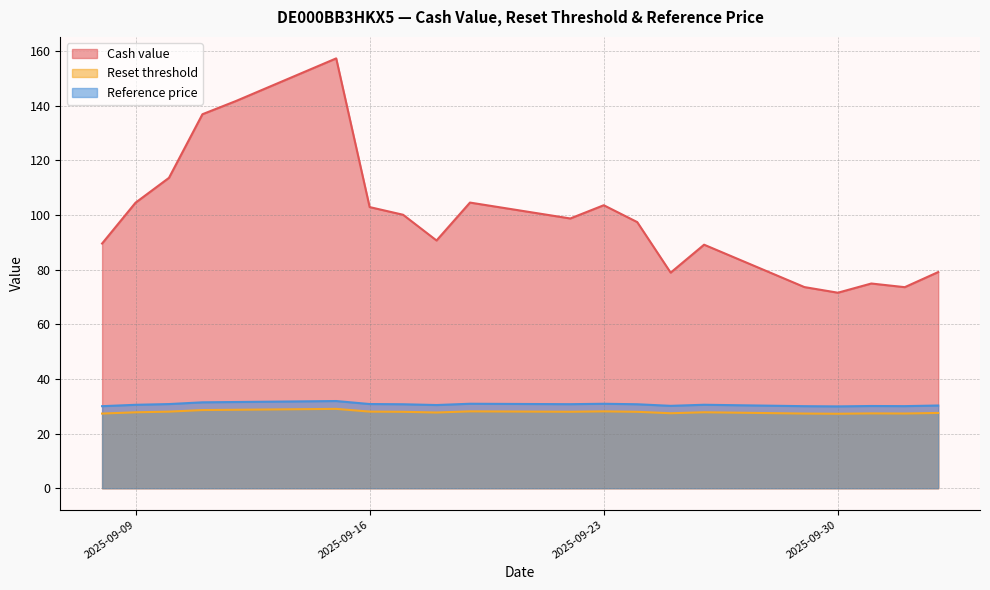

True or false: Reset threshold and Cash value intersect in this chart.

False